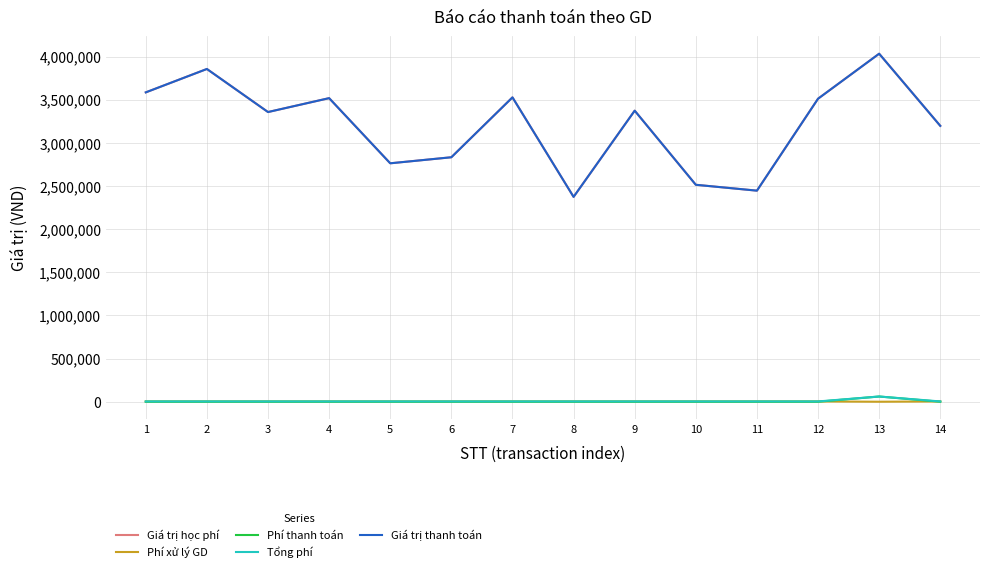

What is the spread (max minus min) of values at 8?

2374000